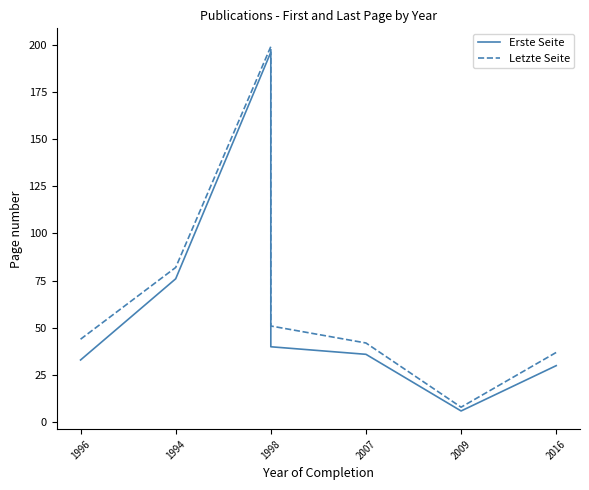

What is the difference between the Letzte Seite values at 2007 and 2016?

5